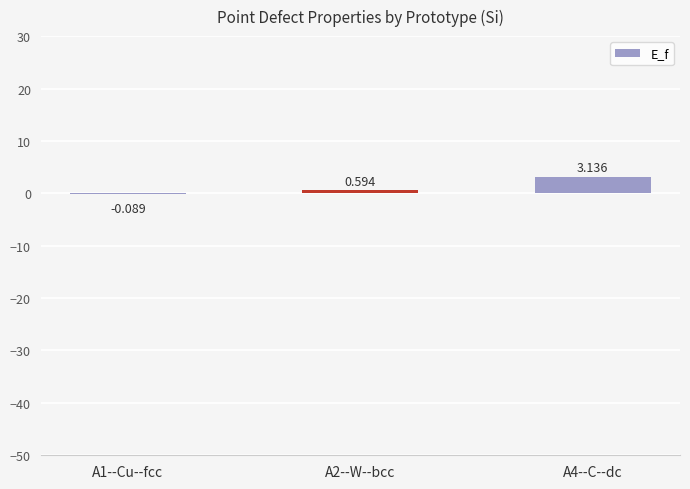

Which label corresponds to the largest value in the chart?

A4--C--dc